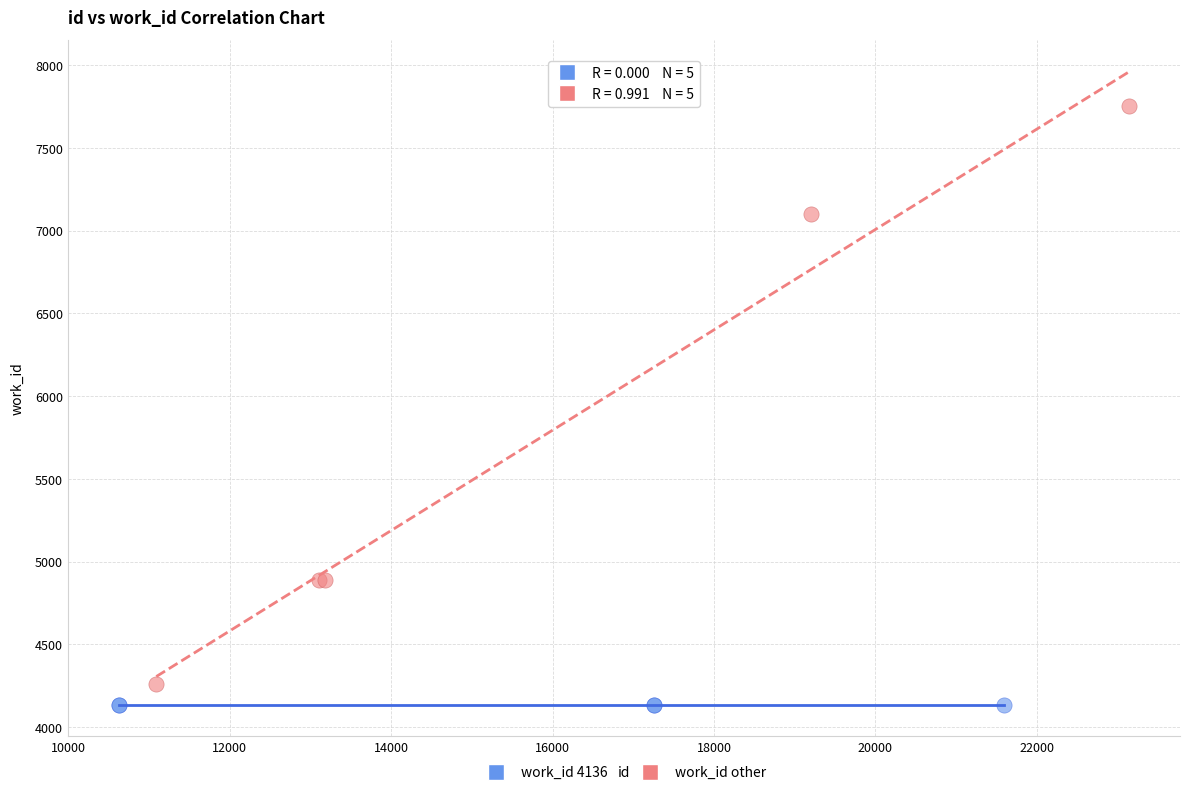

What are all the series names shown in the legend?

work_id 4136, work_id other